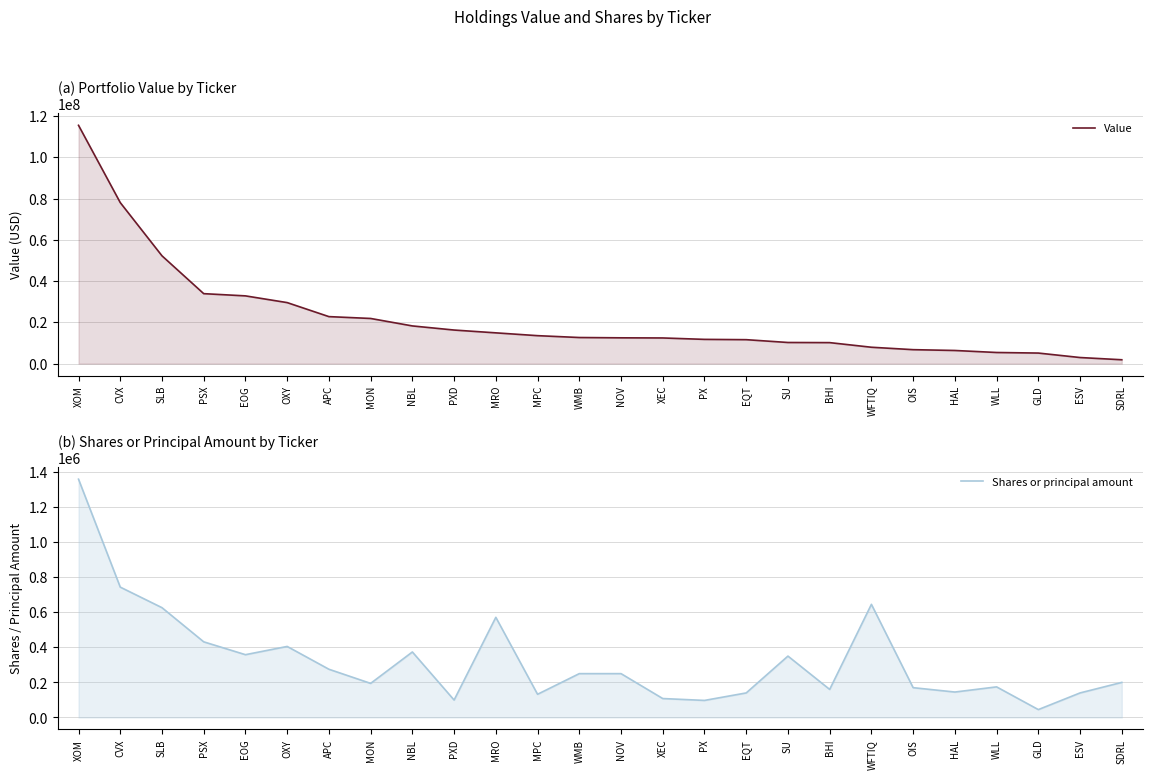

Is it true that Shares or principal amount equals 520078 at SU?

False